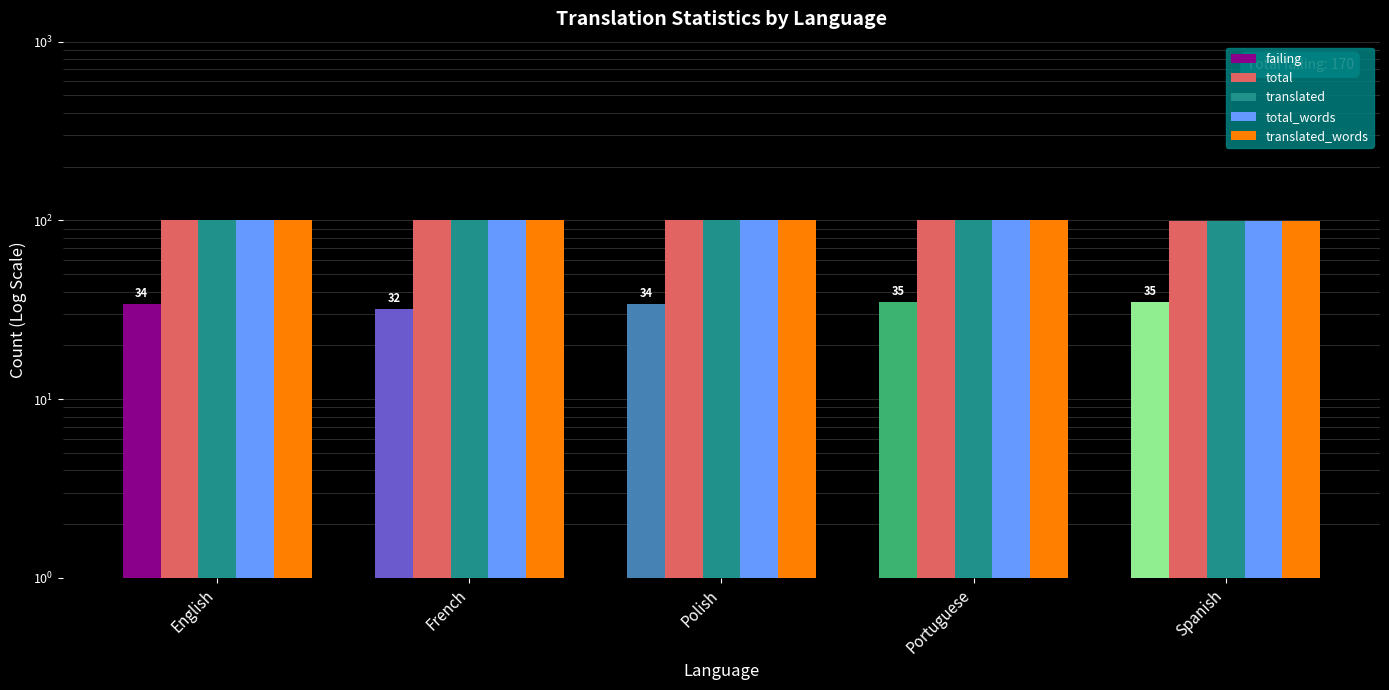

What is the spread (max minus min) of values at Portuguese?

65